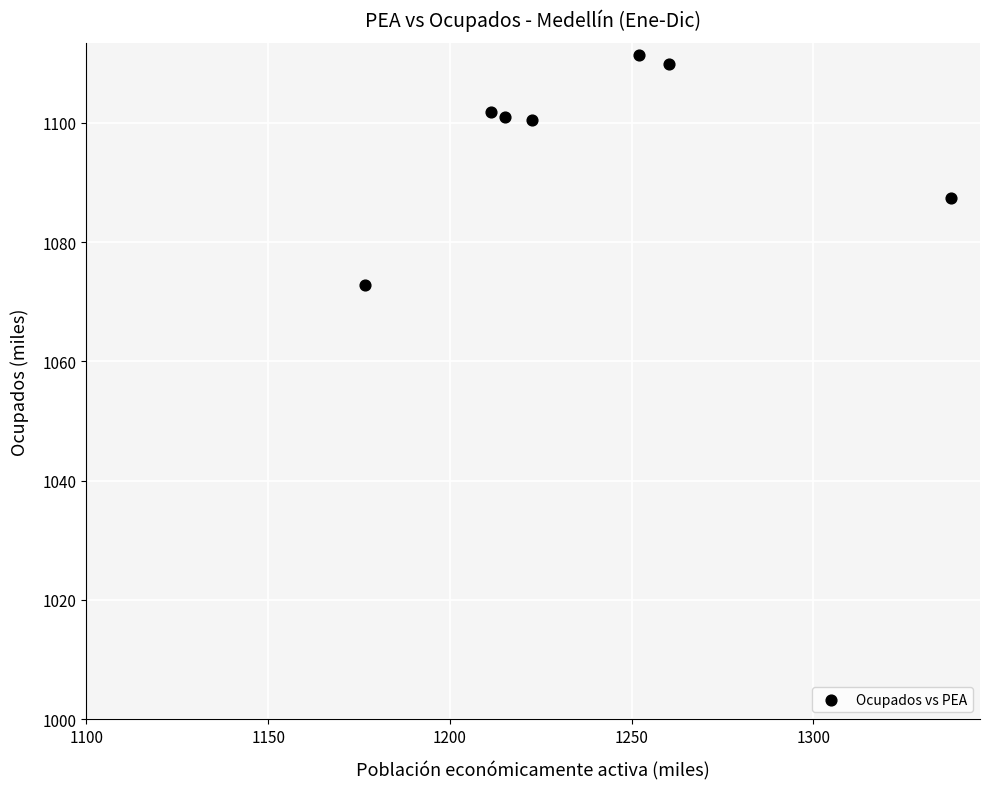

What Y value in the scatter plot is closest to 1092?

1087.3